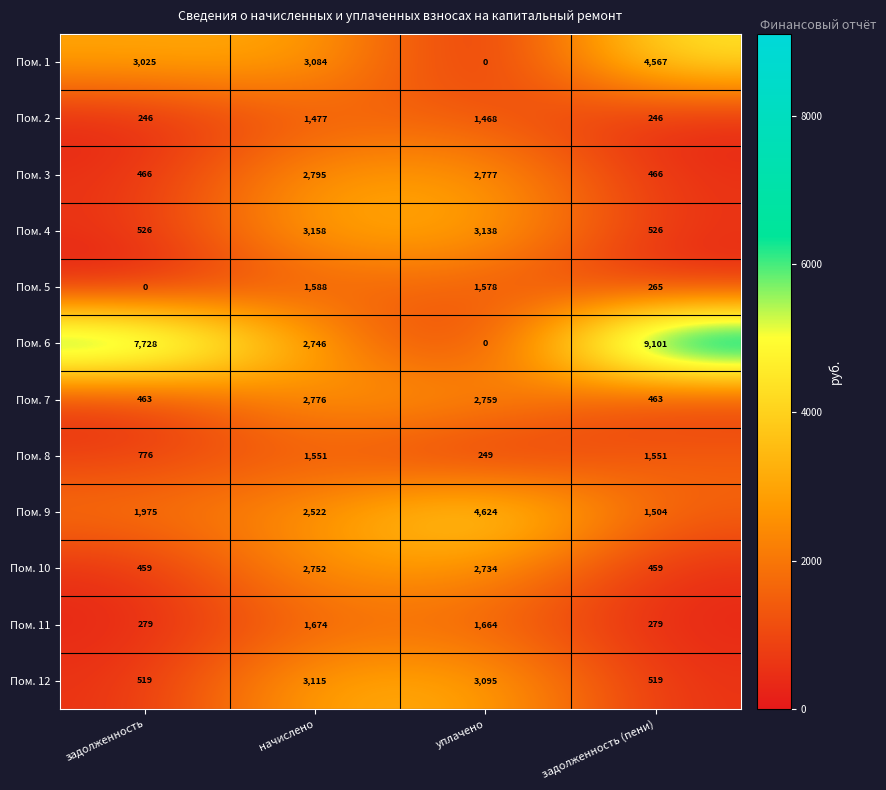

Is it true that Пом. 11 equals 2246 at уплачено?

False